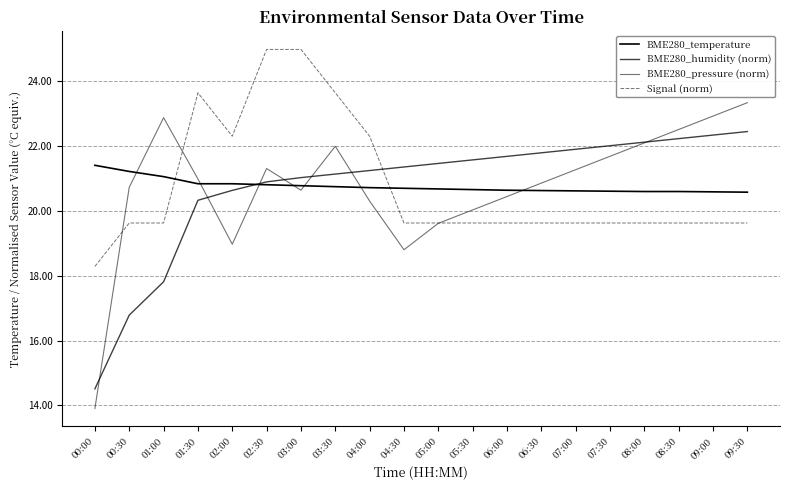

True or false: BME280_pressure (norm) has a value of 14.8 at 07:00.

False